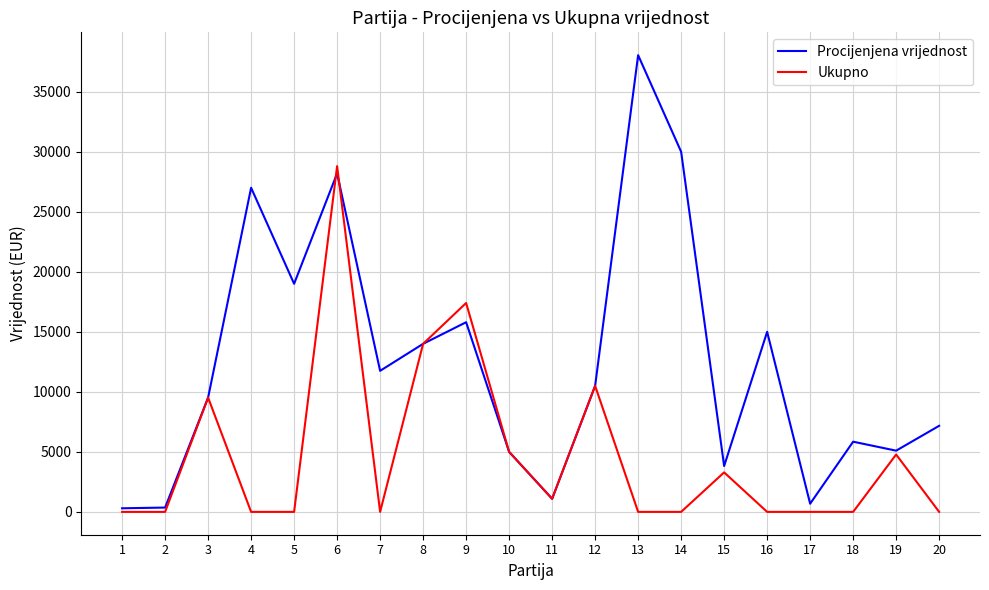

Rank the series at 16 from lowest to highest value.

Ukupno, Procijenjena vrijednost